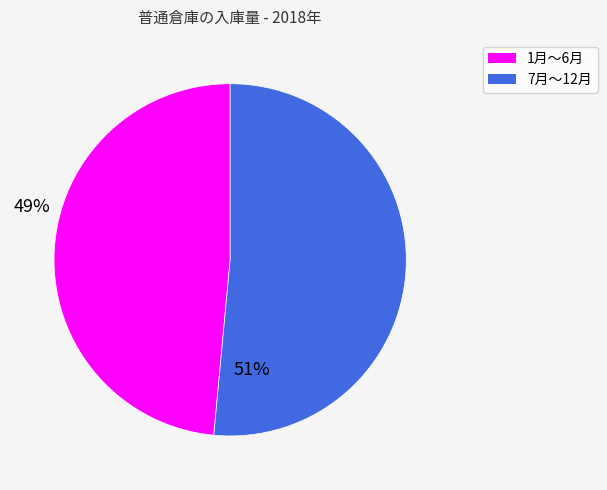

Is there any slice that represents more than half of the pie?

Yes